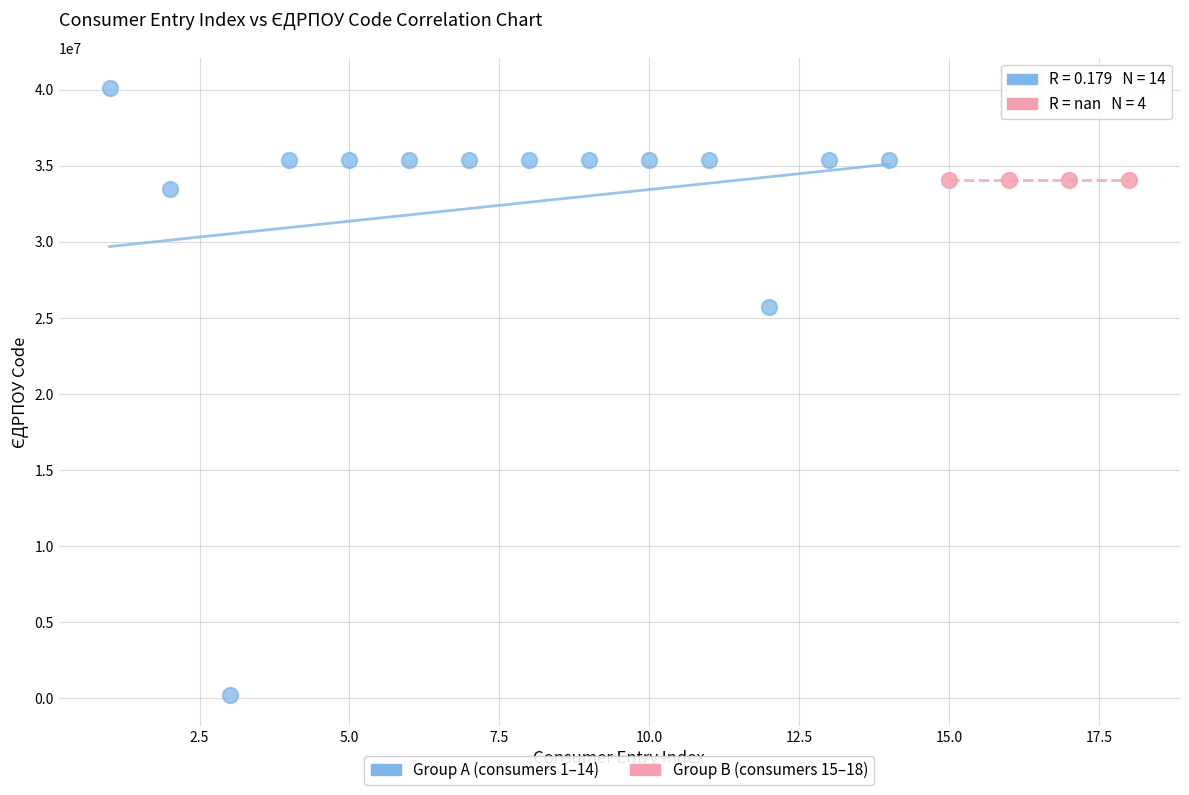

Which series reaches the minimum Y coordinate?

Group A (consumers 1–14)